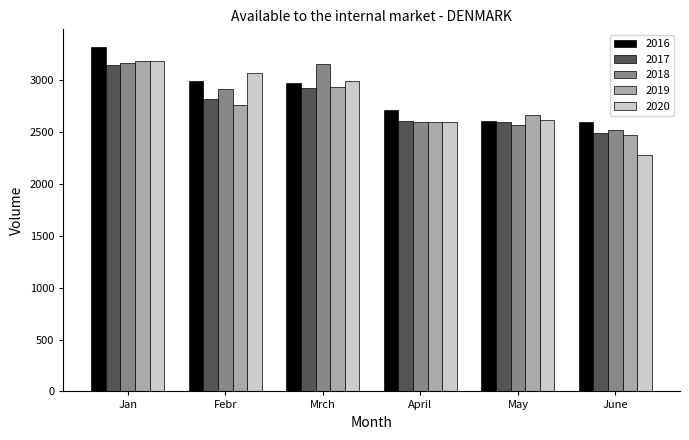

What is the label of the 5th bar from the right?

Febr